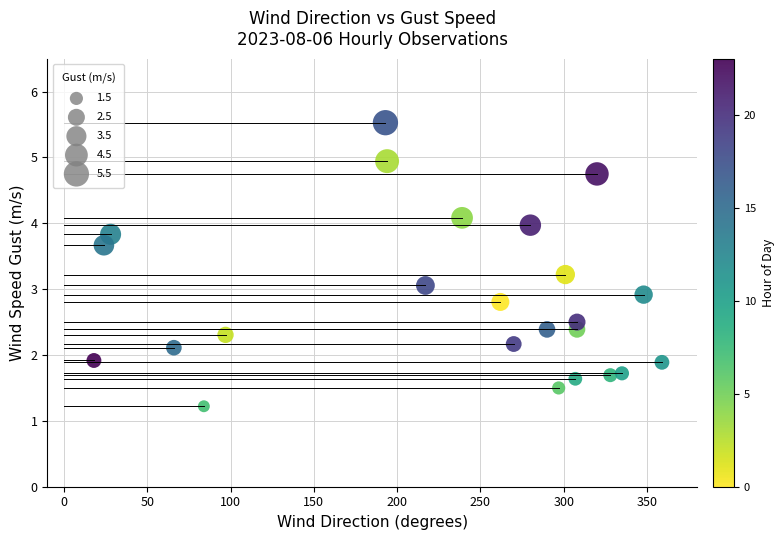

What is the range of X values (max minus min)?

341.0